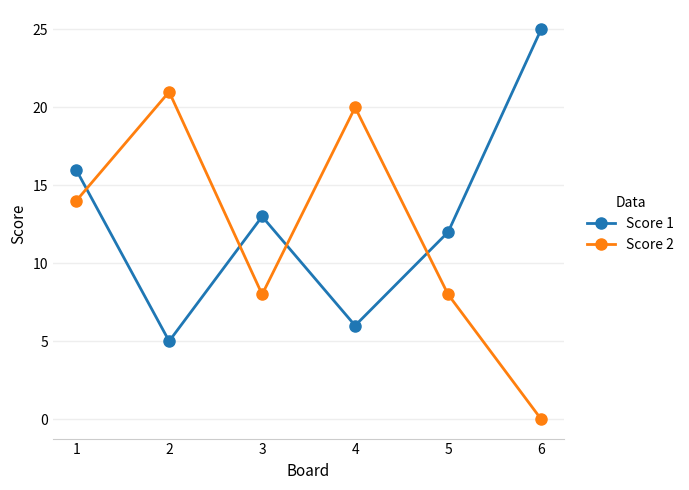

The value of Score 1 at 5 is 18. True or false?

False